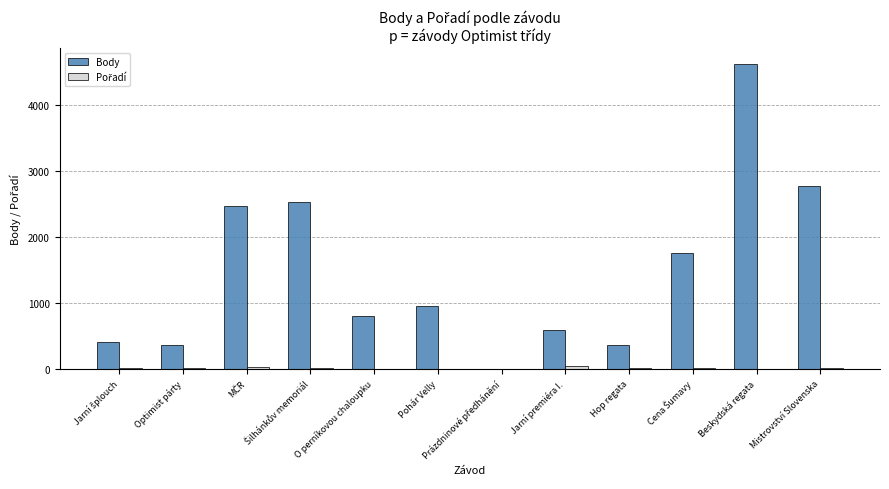

What is the greatest value displayed?

4625